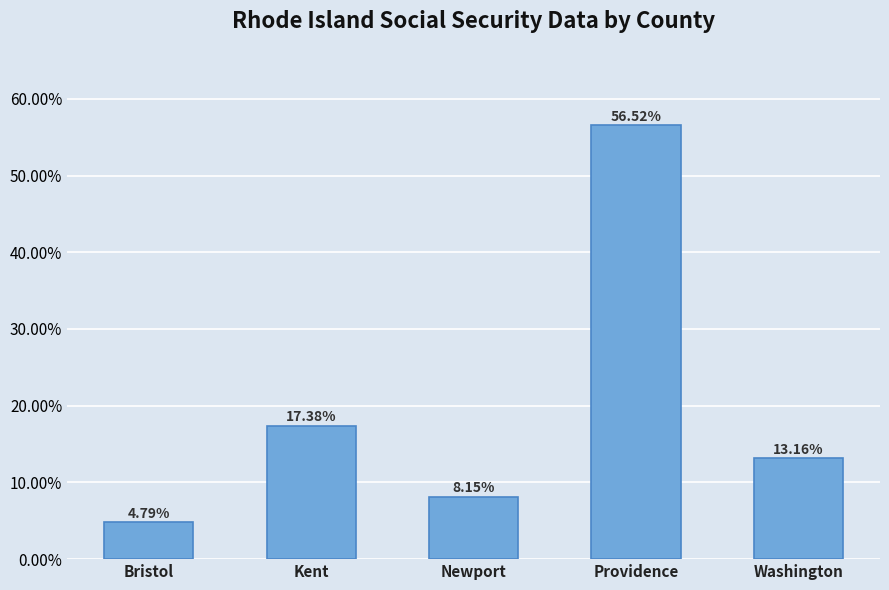

Rank the categories by value from highest to lowest.

Providence, Kent, Washington, Newport, Bristol